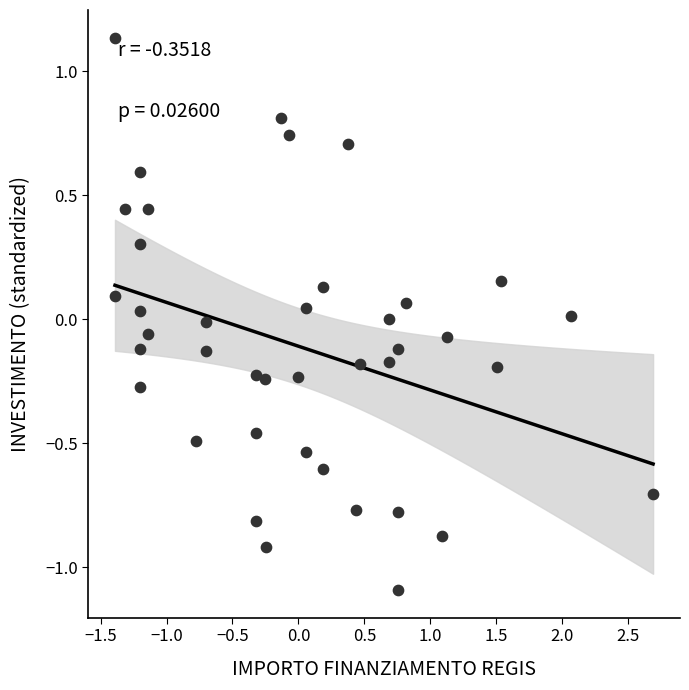

What is the range of Y values (max minus min)?

2.2